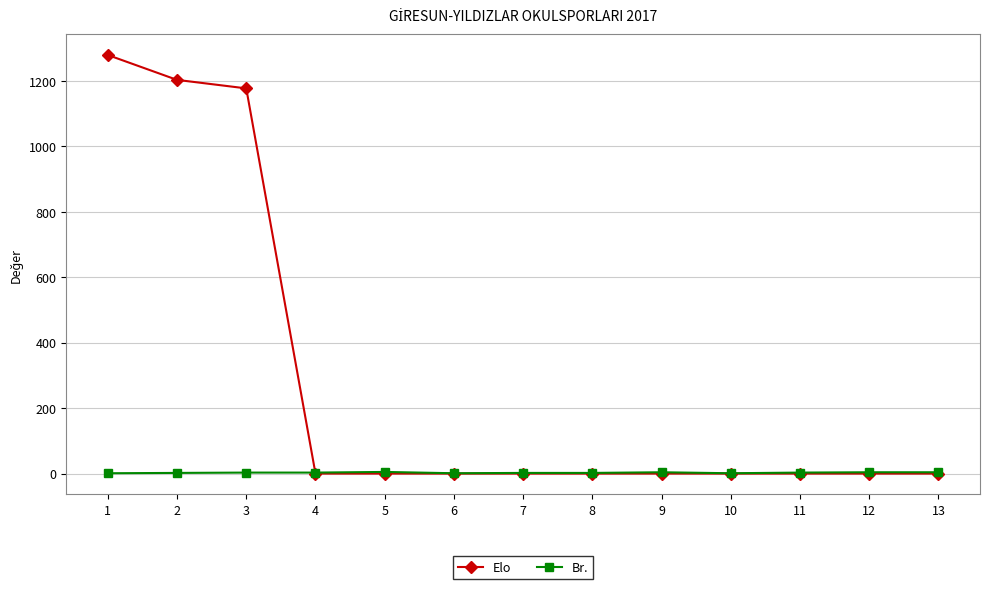

What is the sum of all Elo values?

3659